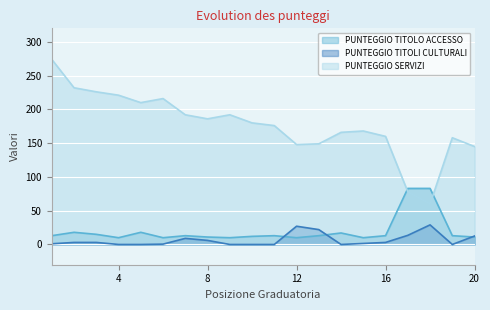

What is the difference between the second highest and minimum values in the PUNTEGGIO TITOLI CULTURALI series?

27.0